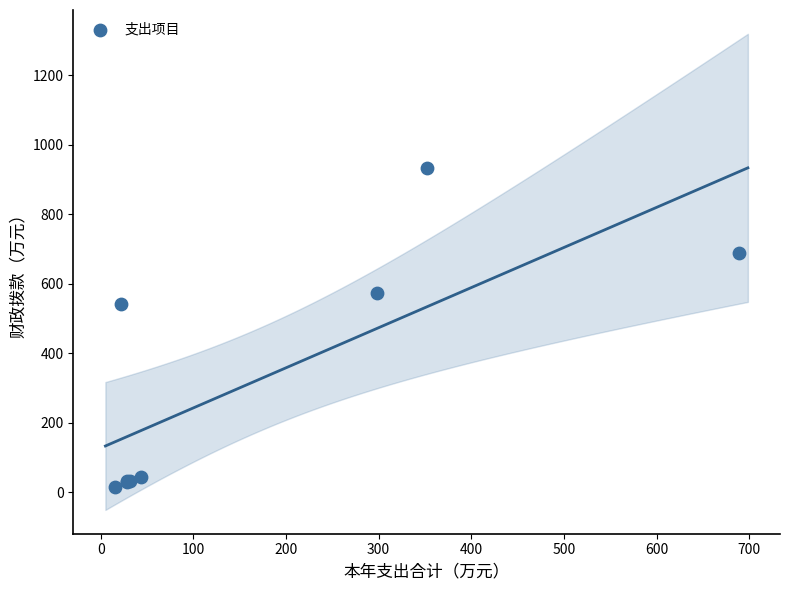

What Y value in the scatter plot is closest to 474?

542.1